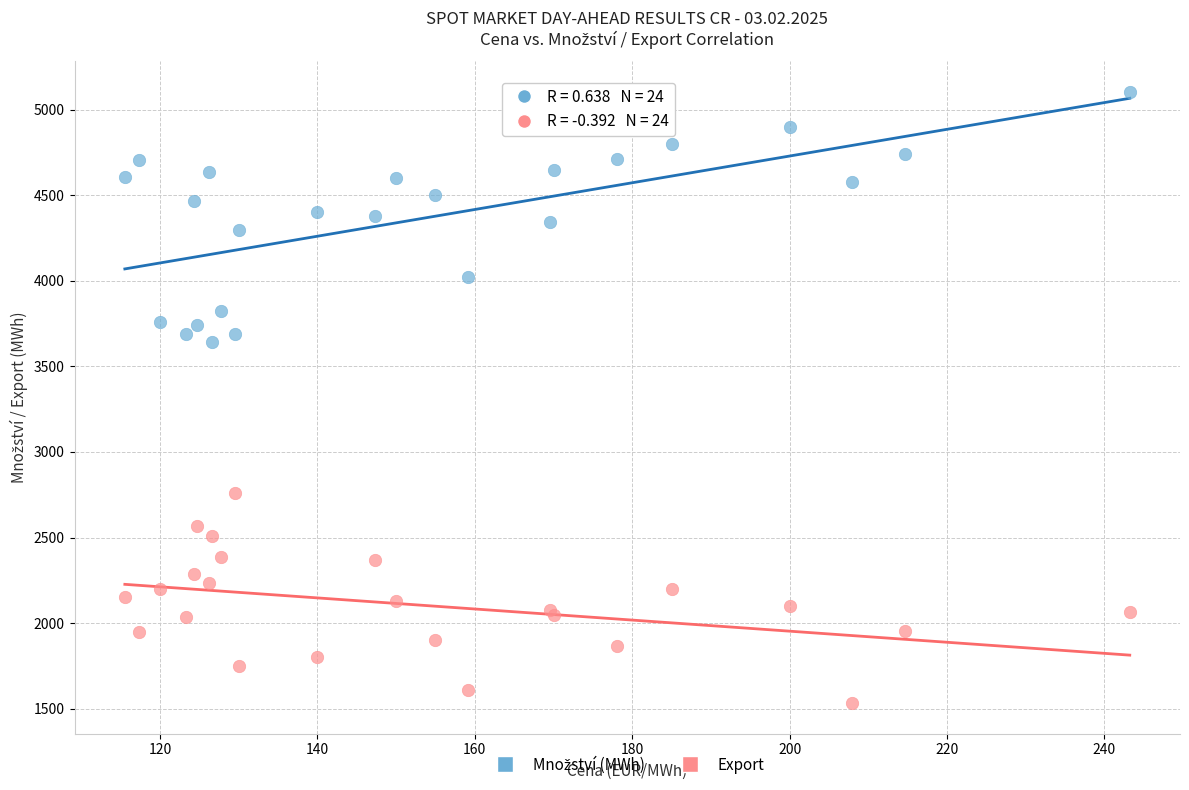

Across all series, what Y value is closest to 3317?

3641.6